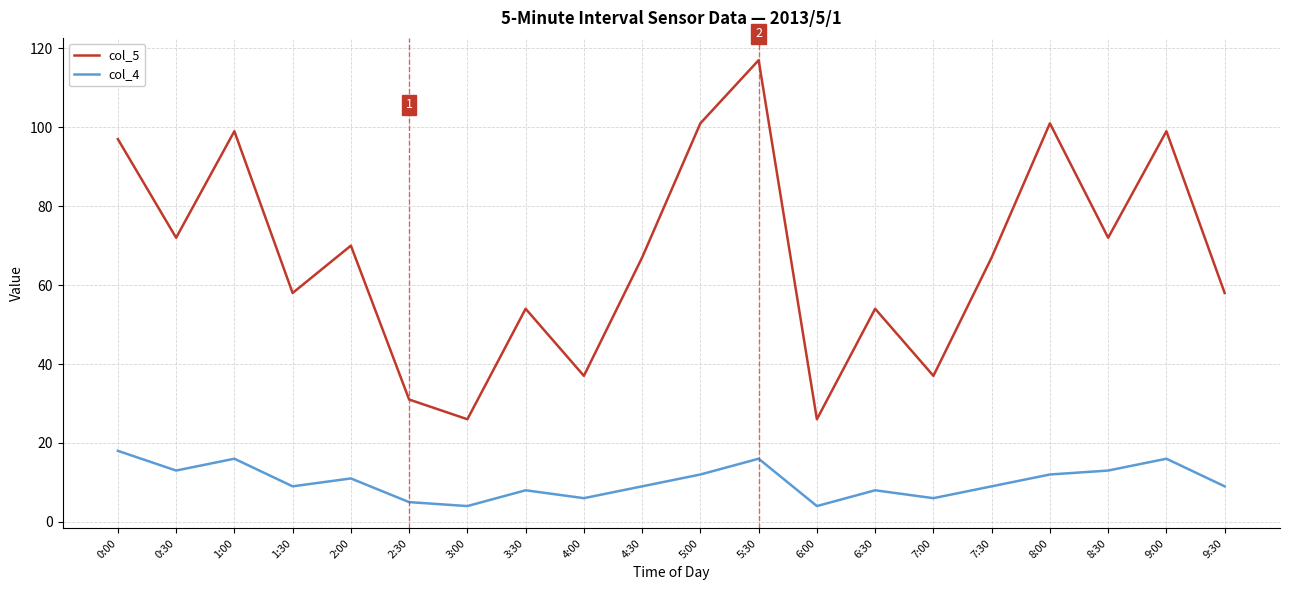

Where is col_4 nearest to the value 11?

2:00